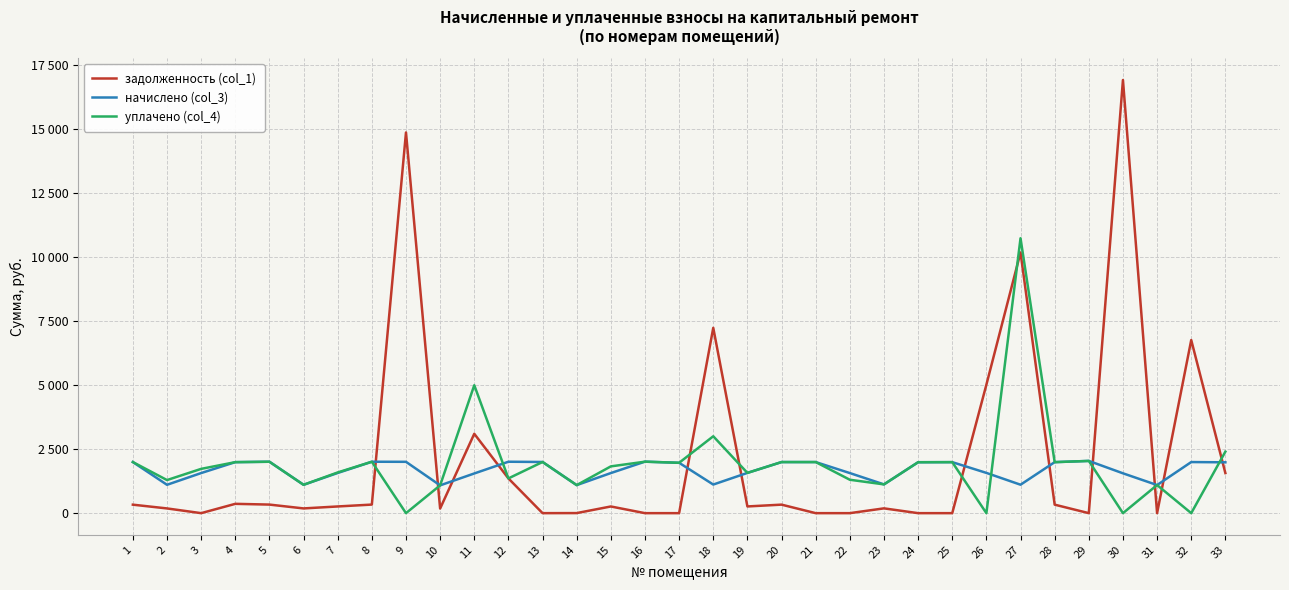

At which category is the sum across all series the highest?

27